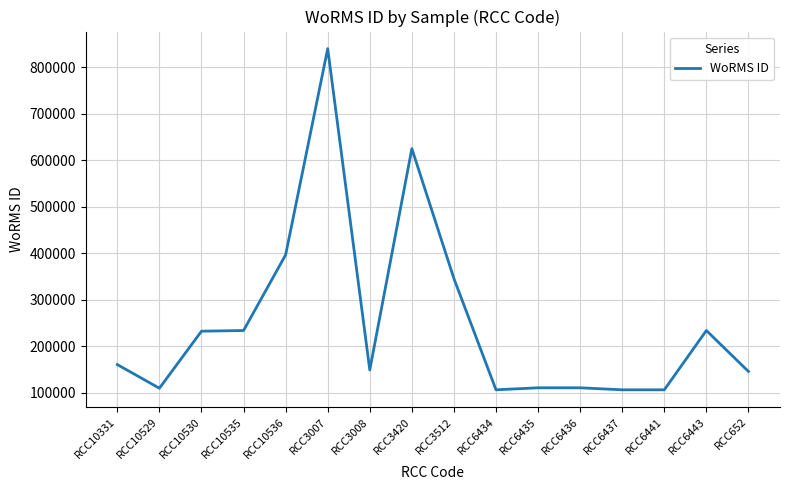

Where is the data nearest to the value 473145?

RCC10536